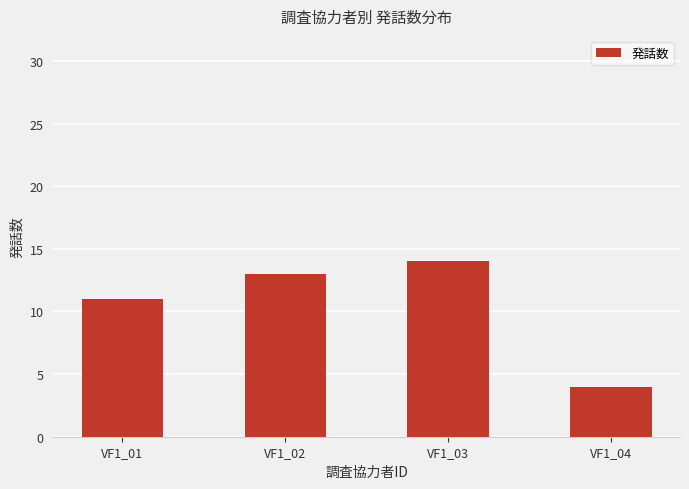

Reading right to left, what are all the values shown in this chart?

4	14	13	11